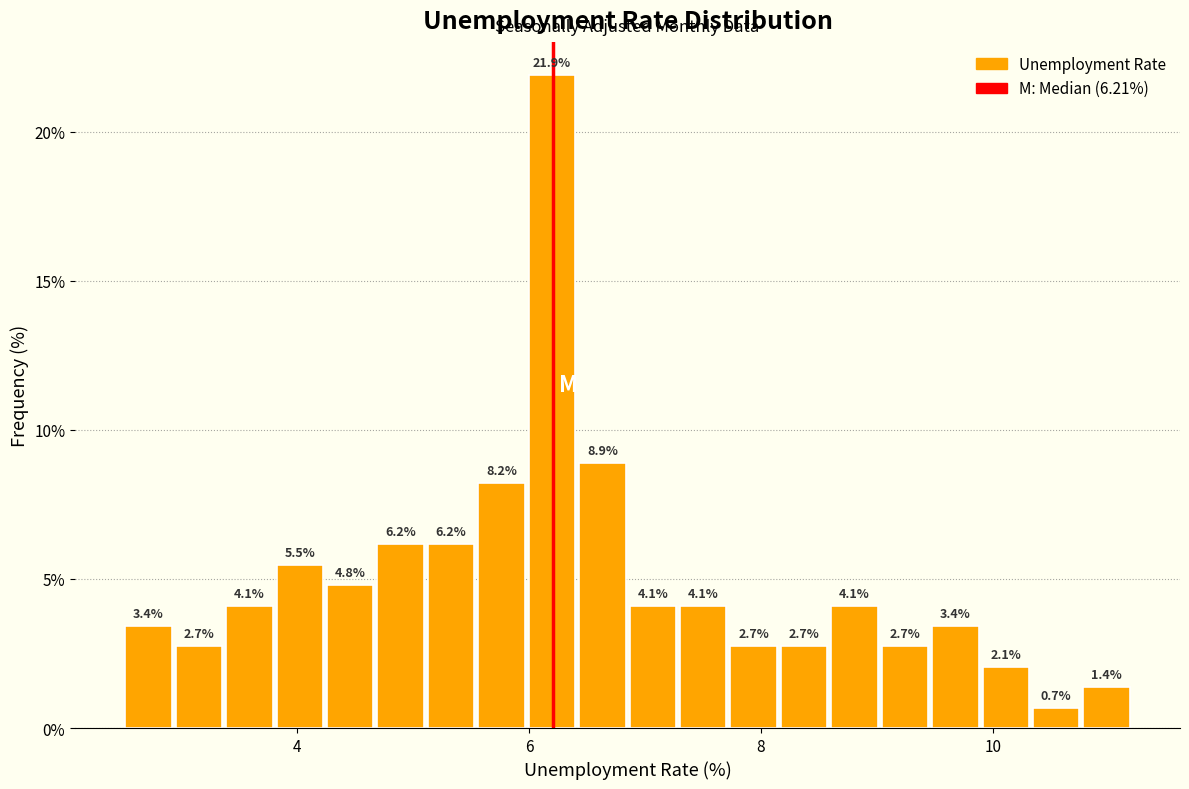

Read against the x-axis, roughly where is the centre of the tallest bar?

6.2